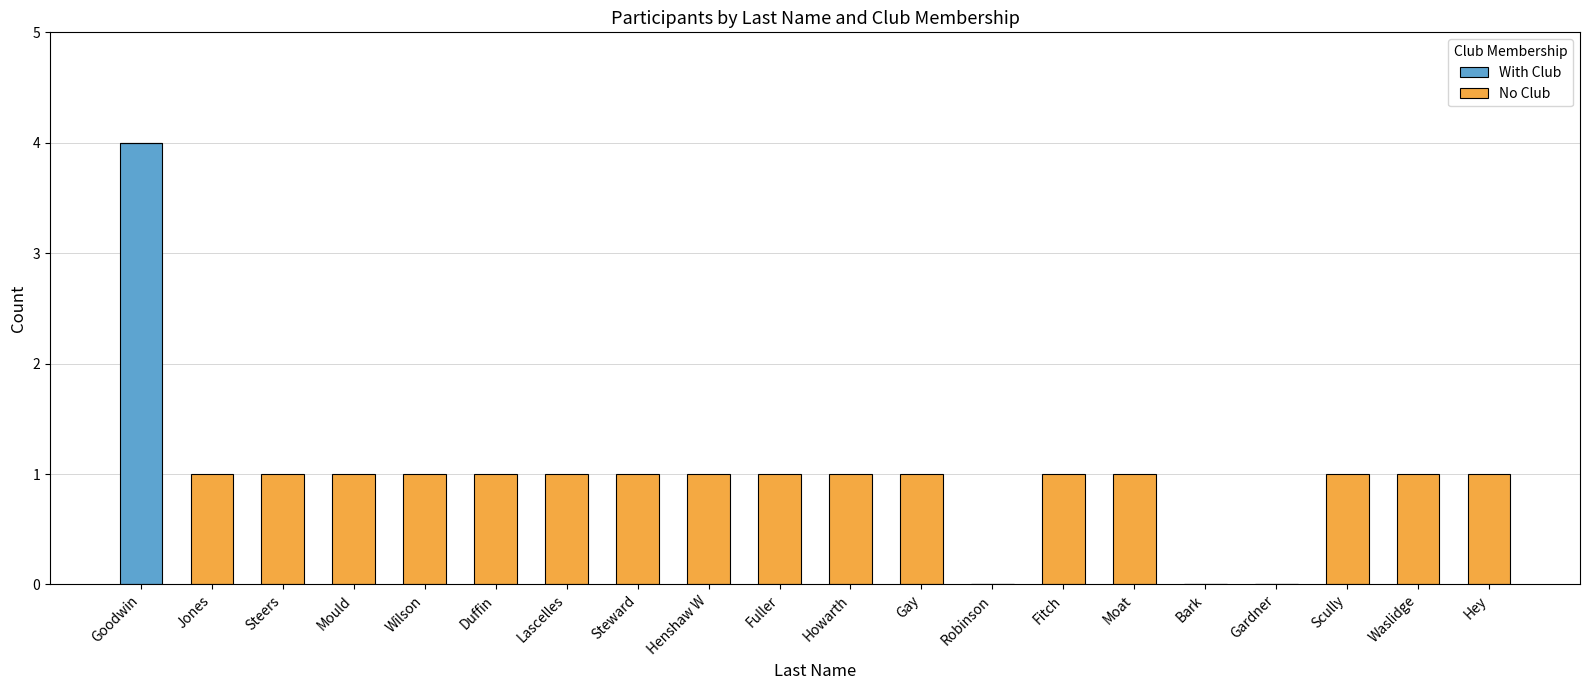

At which category is the sum across all series the highest?

Goodwin